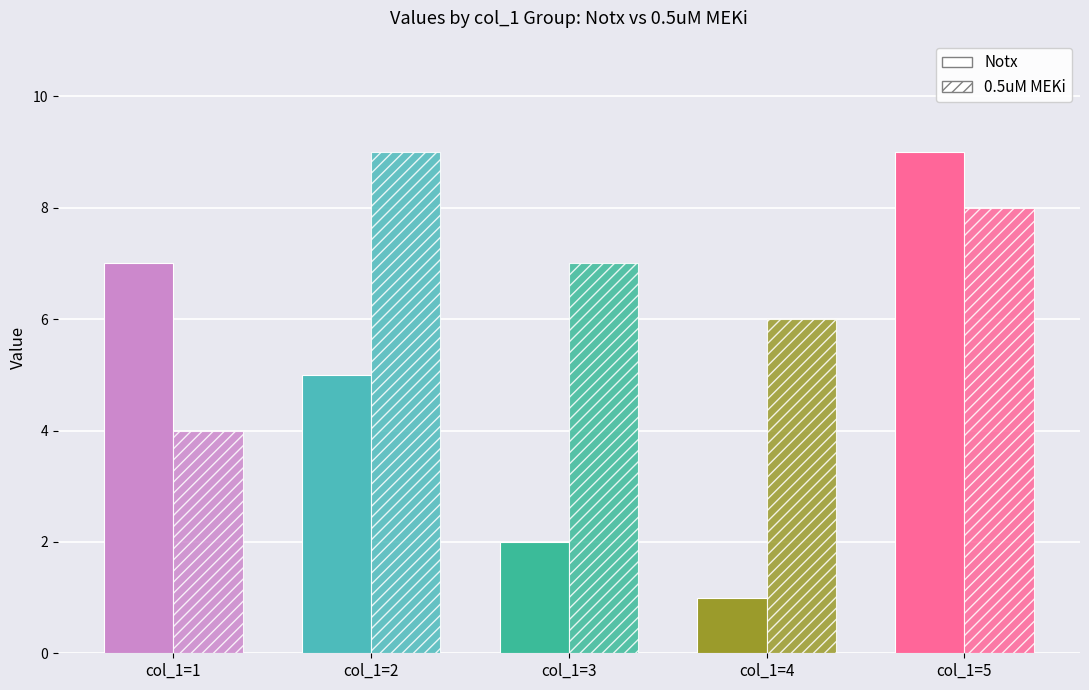

How many bars are there in total?

10